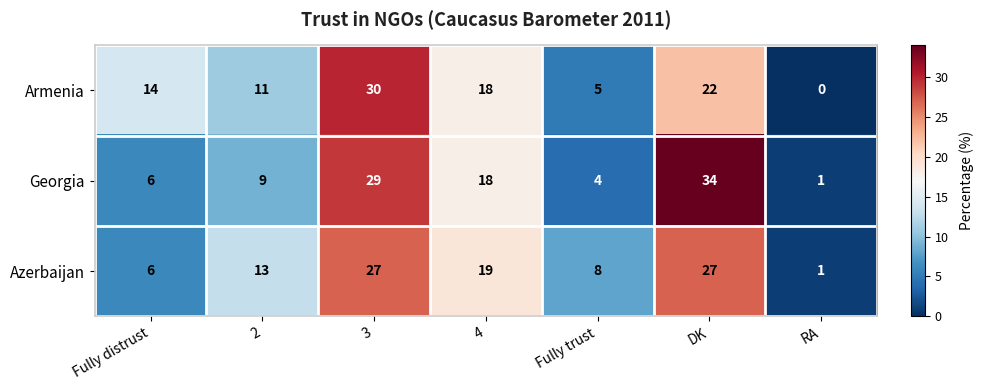

What is the spread (max minus min) of values at 2?

4